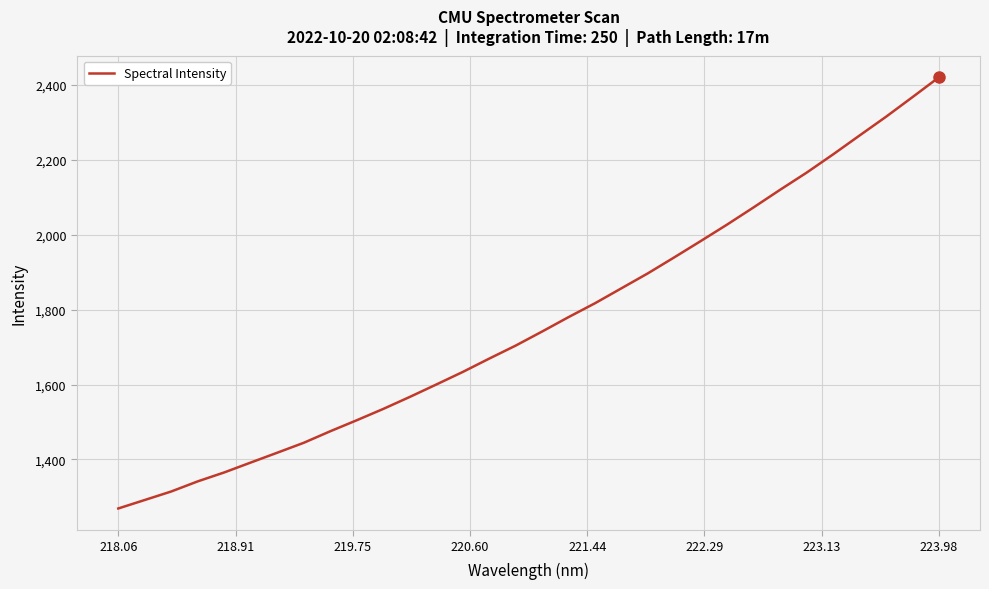

What is the difference between the maximum and minimum values?

1151.3